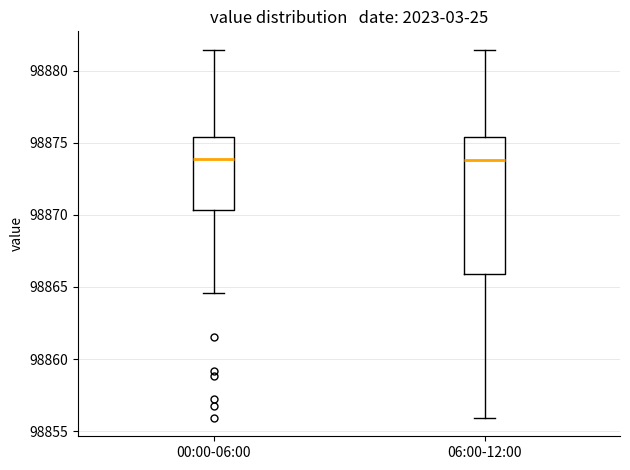

Reading left to right, transcribe this box plot: for each box, give where its median line is, the range the box spans, and where its two whiskers end, as read against the y-axis. The values are not printed on the chart, so give them approximately, as read against the axis.

00:00-06:00: median 98874.0, box 98870.5 to 98875.5, whiskers 98864.5 to 98881.5
06:00-12:00: median 98874.0, box 98866.0 to 98875.5, whiskers 98856.0 to 98881.5